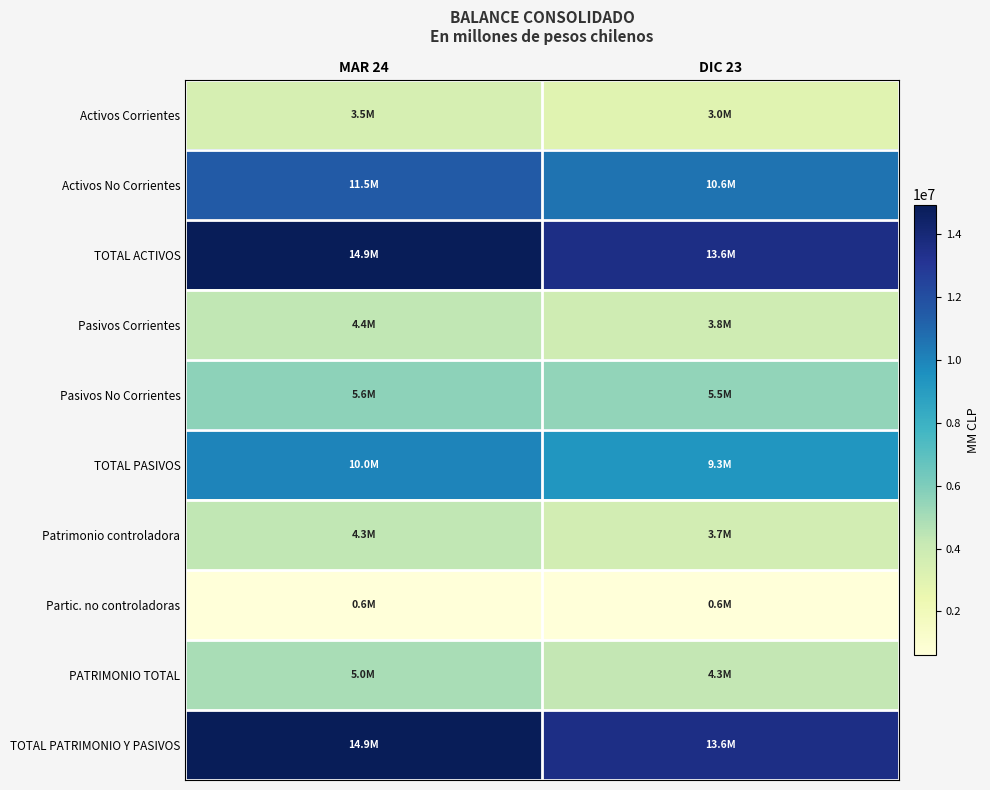

Between MAR 24 and DIC 23, which series saw the biggest shift?

TOTAL ACTIVOS